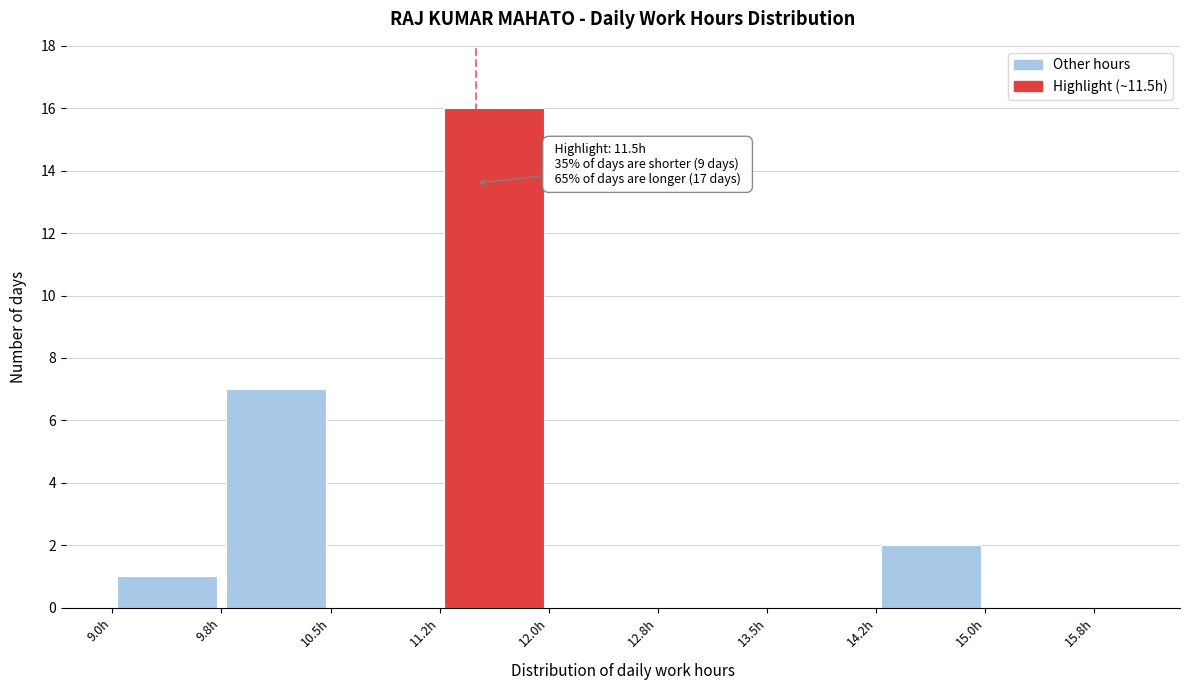

Around what value on the x-axis is the tallest bar? Give the approximate position of its centre, as read against the axis.

11.6